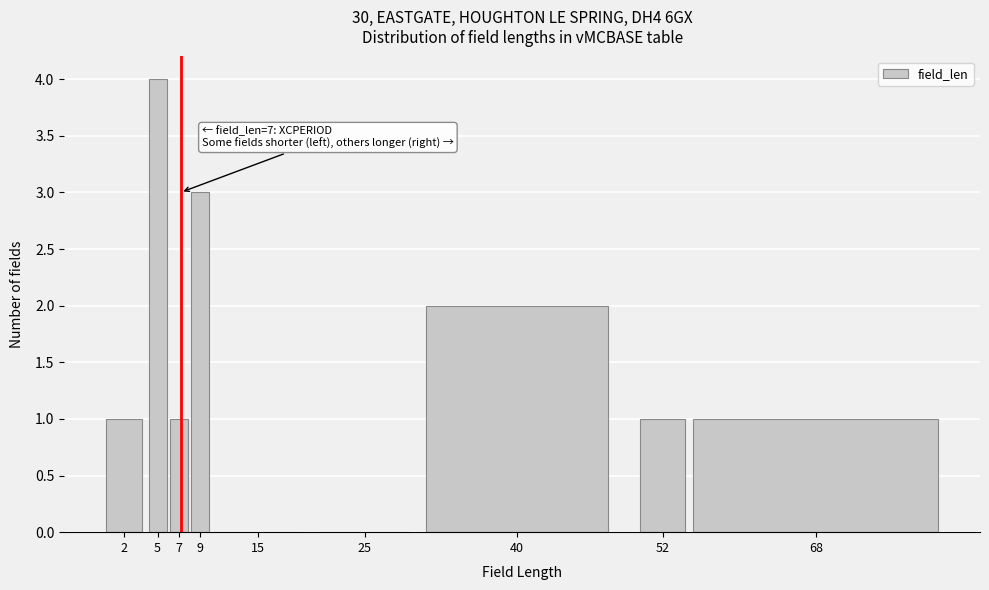

Reading left to right, list all the values displayed in this chart.

2=1	5=4	7=1	9=3	15=0	25=0	40=2	52=1	68=1